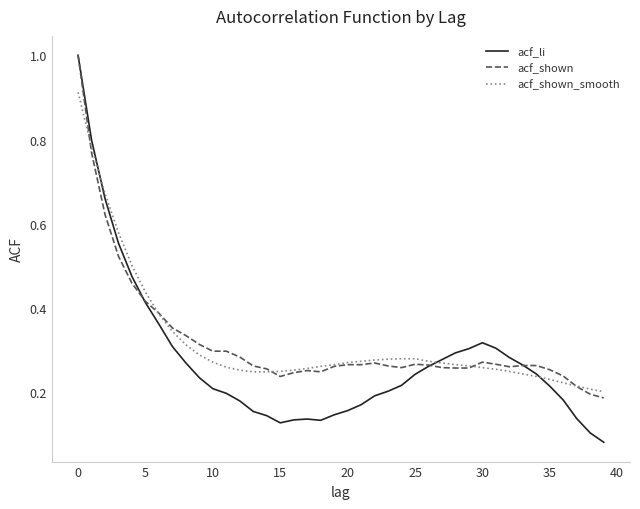

Which series has the widest spread of values?

acf_li